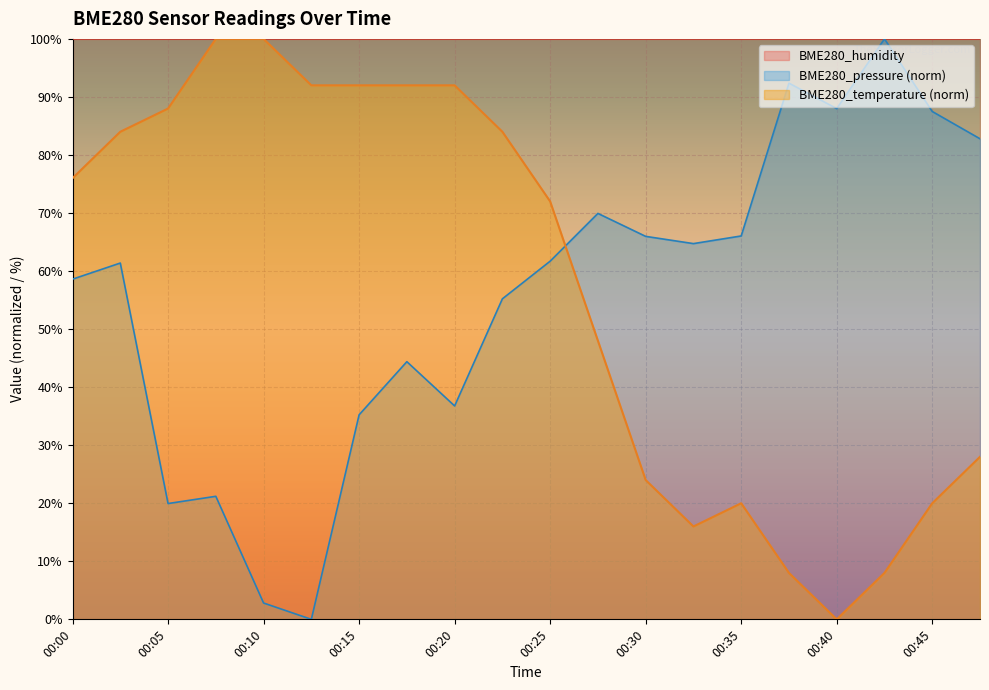

At which category does the chart reach its peak across all series?

00:07